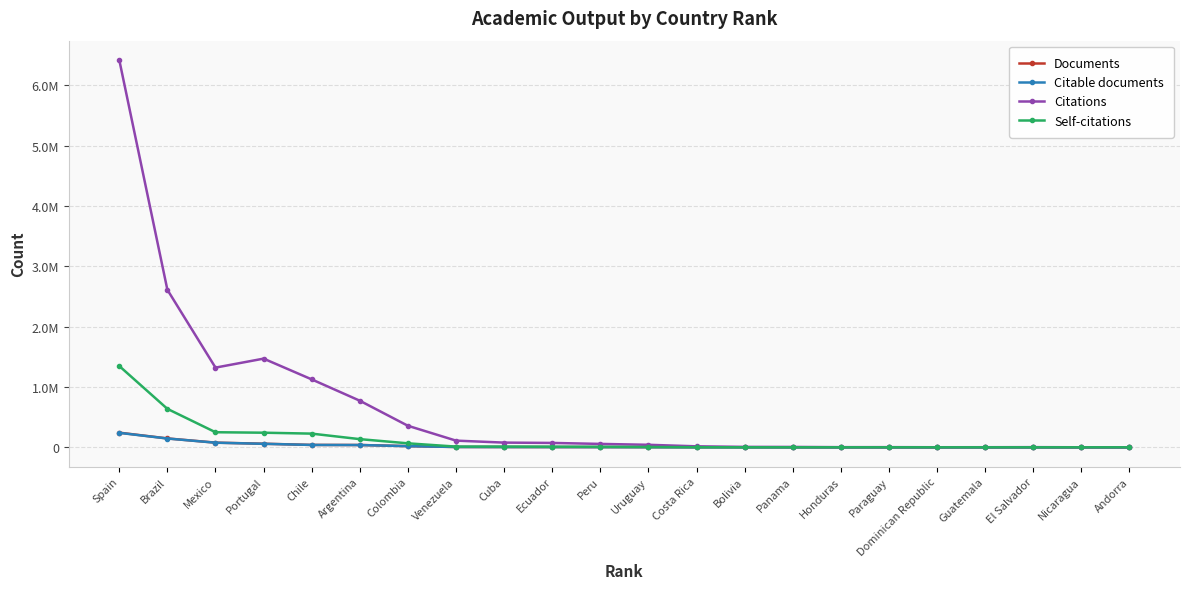

What is the sum of all Citable documents values?

638151